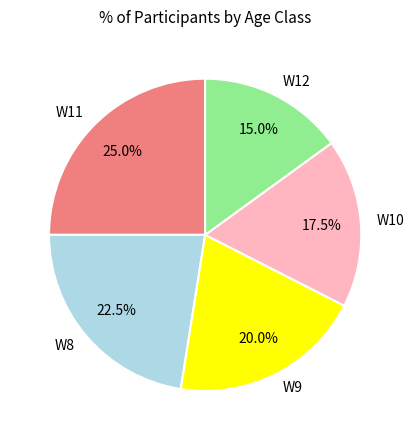

Is the sum of W11 and W9 greater than half?

No